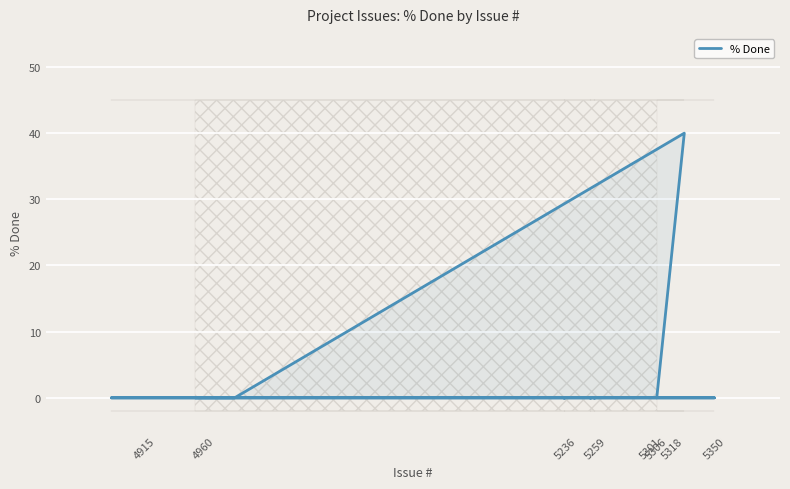

Is it true that the value at 9 is -18?

False